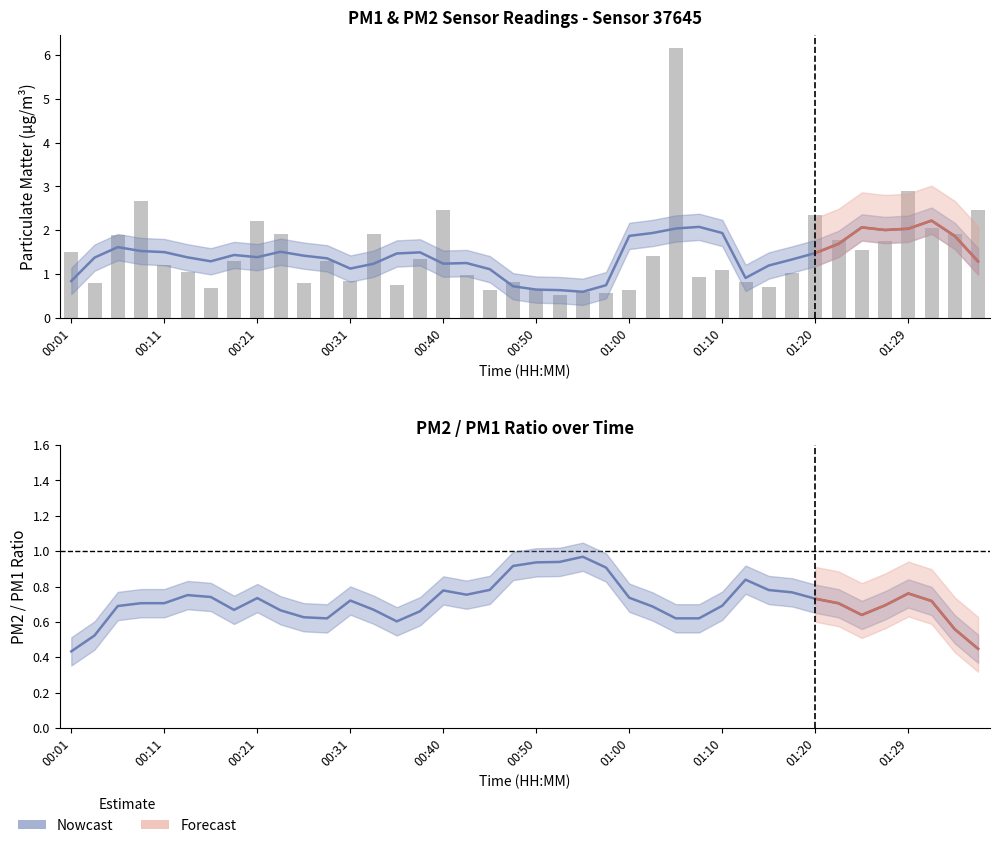

How many bars are there in total?

40